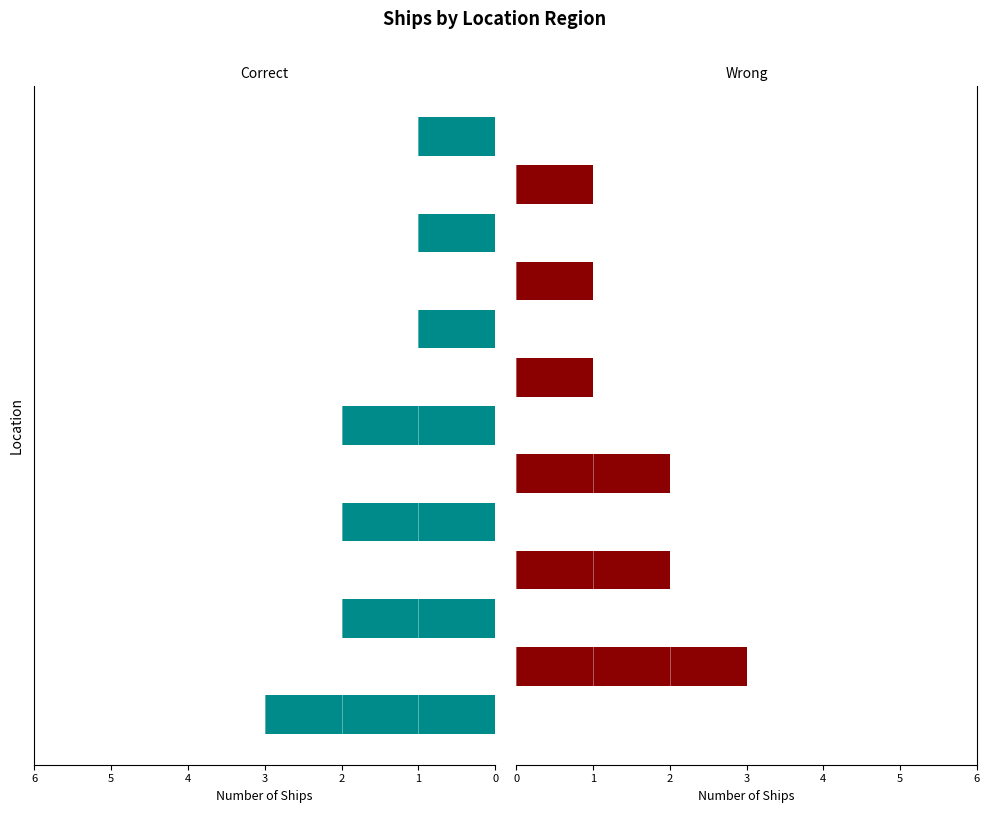

Reading left to right, extract all data points from this chart.

Correct: 0=-3	1=0	2=-2	3=0	4=-2	5=0	6=-2	7=0	8=-1	9=0	10=-1	11=0	12=-1
Wrong: 0=0	1=3	2=0	3=2	4=0	5=2	6=0	7=1	8=0	9=1	10=0	11=1	12=0